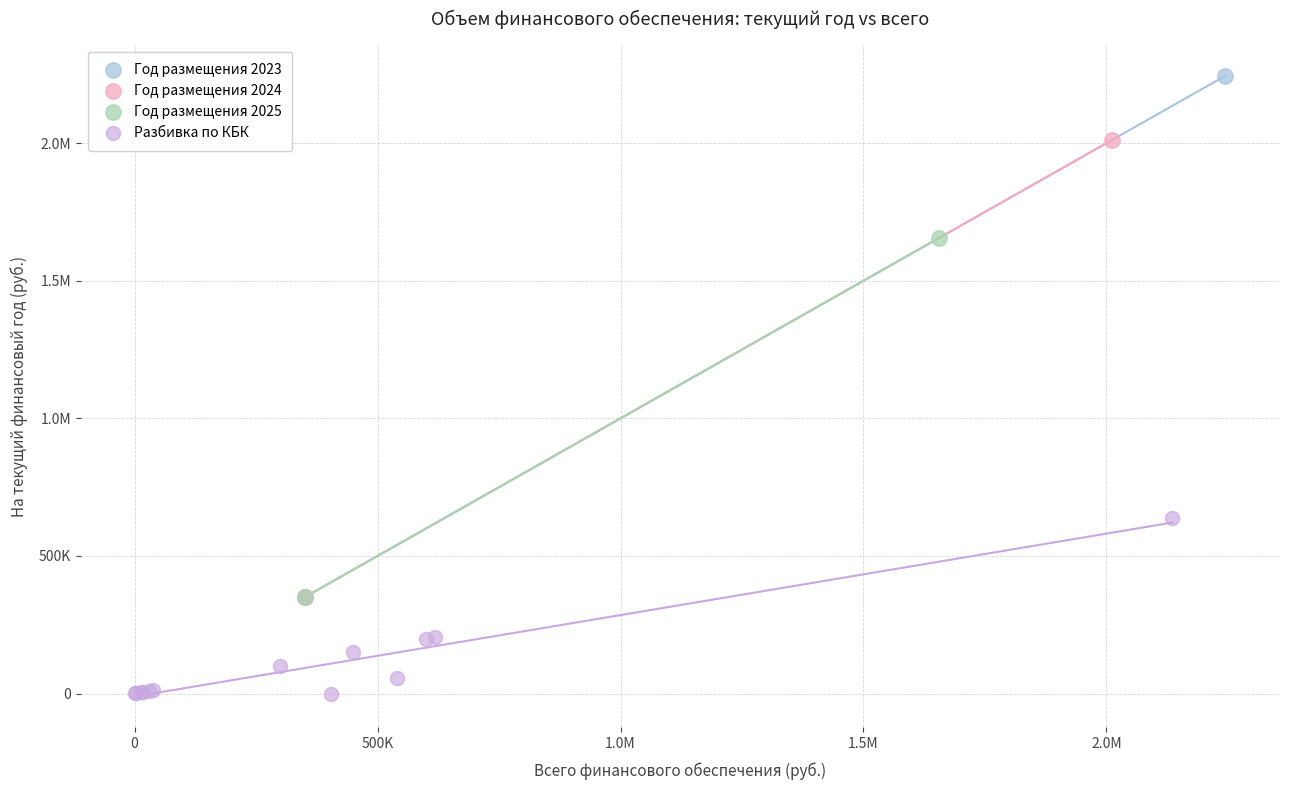

What are all the series names shown in the legend?

Год размещения 2023, Год размещения 2024, Год размещения 2025, Разбивка по КБК